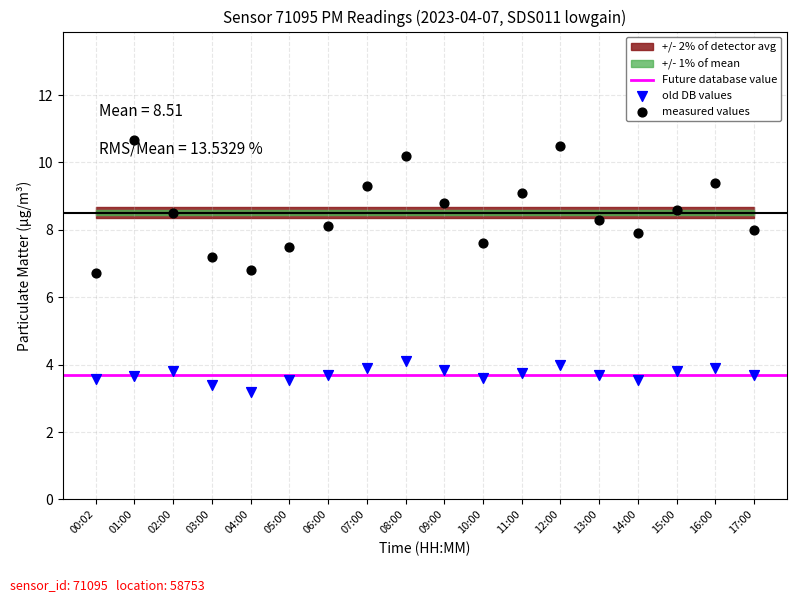

Which series contains the highest Y value?

measured values